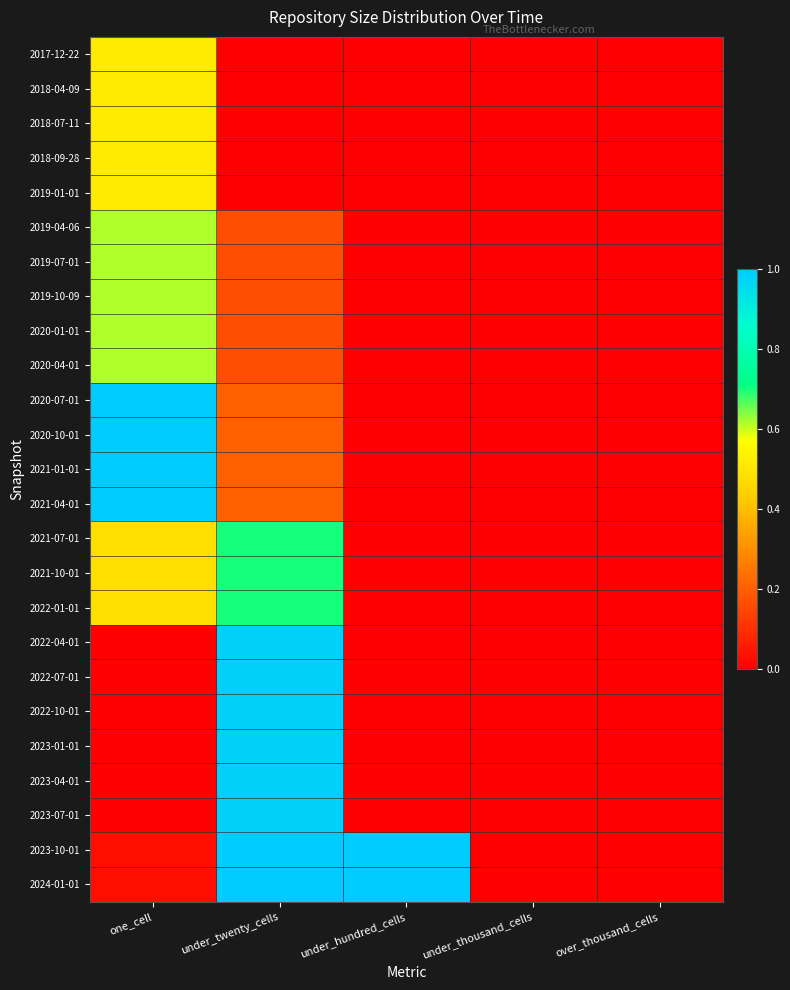

Reading left to right, transcribe all the data shown in this chart.

2017-12-22: one_cell=0.5	under_twenty_cells=0.0	under_hundred_cells=0.0	under_thousand_cells=0.0	over_thousand_cells=0.0
2018-04-09: one_cell=0.5	under_twenty_cells=0.0	under_hundred_cells=0.0	under_thousand_cells=0.0	over_thousand_cells=0.0
2018-07-11: one_cell=0.5	under_twenty_cells=0.0	under_hundred_cells=0.0	under_thousand_cells=0.0	over_thousand_cells=0.0
2018-09-28: one_cell=0.5	under_twenty_cells=0.0	under_hundred_cells=0.0	under_thousand_cells=0.0	over_thousand_cells=0.0
2019-01-01: one_cell=0.5	under_twenty_cells=0.0	under_hundred_cells=0.0	under_thousand_cells=0.0	over_thousand_cells=0.0
2019-04-06: one_cell=0.6	under_twenty_cells=0.2	under_hundred_cells=0.0	under_thousand_cells=0.0	over_thousand_cells=0.0
2019-07-01: one_cell=0.6	under_twenty_cells=0.2	under_hundred_cells=0.0	under_thousand_cells=0.0	over_thousand_cells=0.0
2019-10-09: one_cell=0.6	under_twenty_cells=0.2	under_hundred_cells=0.0	under_thousand_cells=0.0	over_thousand_cells=0.0
2020-01-01: one_cell=0.6	under_twenty_cells=0.2	under_hundred_cells=0.0	under_thousand_cells=0.0	over_thousand_cells=0.0
2020-04-01: one_cell=0.6	under_twenty_cells=0.2	under_hundred_cells=0.0	under_thousand_cells=0.0	over_thousand_cells=0.0
2020-07-01: one_cell=1.0	under_twenty_cells=0.2	under_hundred_cells=0.0	under_thousand_cells=0.0	over_thousand_cells=0.0
2020-10-01: one_cell=1.0	under_twenty_cells=0.2	under_hundred_cells=0.0	under_thousand_cells=0.0	over_thousand_cells=0.0
2021-01-01: one_cell=1.0	under_twenty_cells=0.2	under_hundred_cells=0.0	under_thousand_cells=0.0	over_thousand_cells=0.0
2021-04-01: one_cell=1.0	under_twenty_cells=0.2	under_hundred_cells=0.0	under_thousand_cells=0.0	over_thousand_cells=0.0
2021-07-01: one_cell=0.5	under_twenty_cells=0.7	under_hundred_cells=0.0	under_thousand_cells=0.0	over_thousand_cells=0.0
2021-10-01: one_cell=0.5	under_twenty_cells=0.7	under_hundred_cells=0.0	under_thousand_cells=0.0	over_thousand_cells=0.0
2022-01-01: one_cell=0.5	under_twenty_cells=0.7	under_hundred_cells=0.0	under_thousand_cells=0.0	over_thousand_cells=0.0
2022-04-01: one_cell=0.0	under_twenty_cells=1.0	under_hundred_cells=0.0	under_thousand_cells=0.0	over_thousand_cells=0.0
2022-07-01: one_cell=0.0	under_twenty_cells=1.0	under_hundred_cells=0.0	under_thousand_cells=0.0	over_thousand_cells=0.0
2022-10-01: one_cell=0.0	under_twenty_cells=1.0	under_hundred_cells=0.0	under_thousand_cells=0.0	over_thousand_cells=0.0
2023-01-01: one_cell=0.0	under_twenty_cells=1.0	under_hundred_cells=0.0	under_thousand_cells=0.0	over_thousand_cells=0.0
2023-04-01: one_cell=0.0	under_twenty_cells=1.0	under_hundred_cells=0.0	under_thousand_cells=0.0	over_thousand_cells=0.0
2023-07-01: one_cell=0.0	under_twenty_cells=1.0	under_hundred_cells=0.0	under_thousand_cells=0.0	over_thousand_cells=0.0
2023-10-01: one_cell=0.0	under_twenty_cells=1.0	under_hundred_cells=1.0	under_thousand_cells=0.0	over_thousand_cells=0.0
2024-01-01: one_cell=0.0	under_twenty_cells=1.0	under_hundred_cells=1.0	under_thousand_cells=0.0	over_thousand_cells=0.0